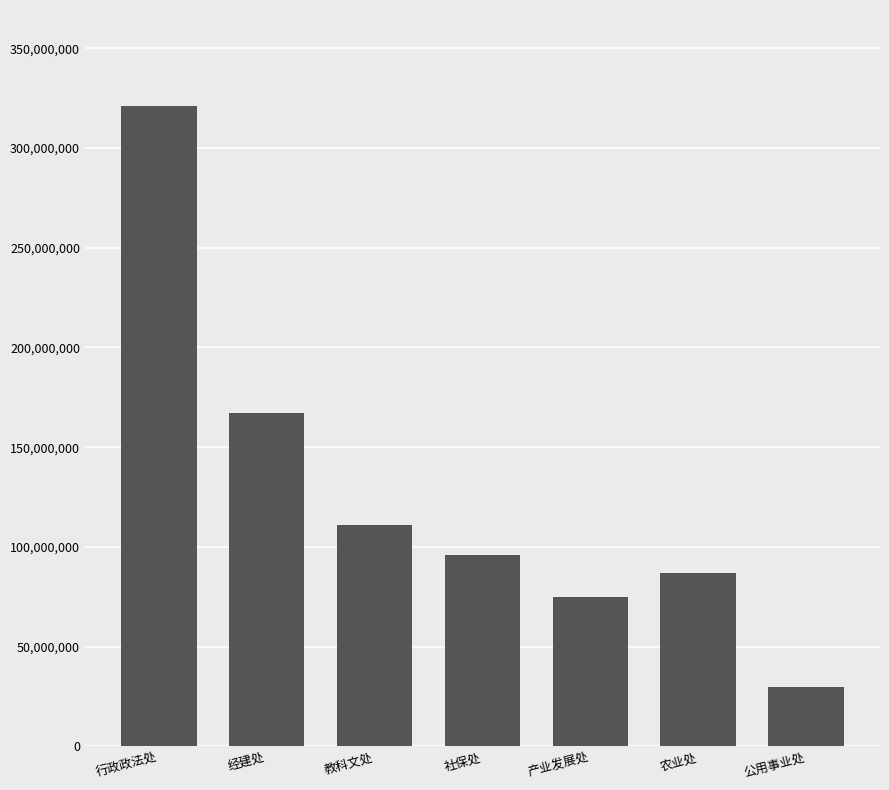

At which category does the chart reach its minimum across all series?

公用事业处